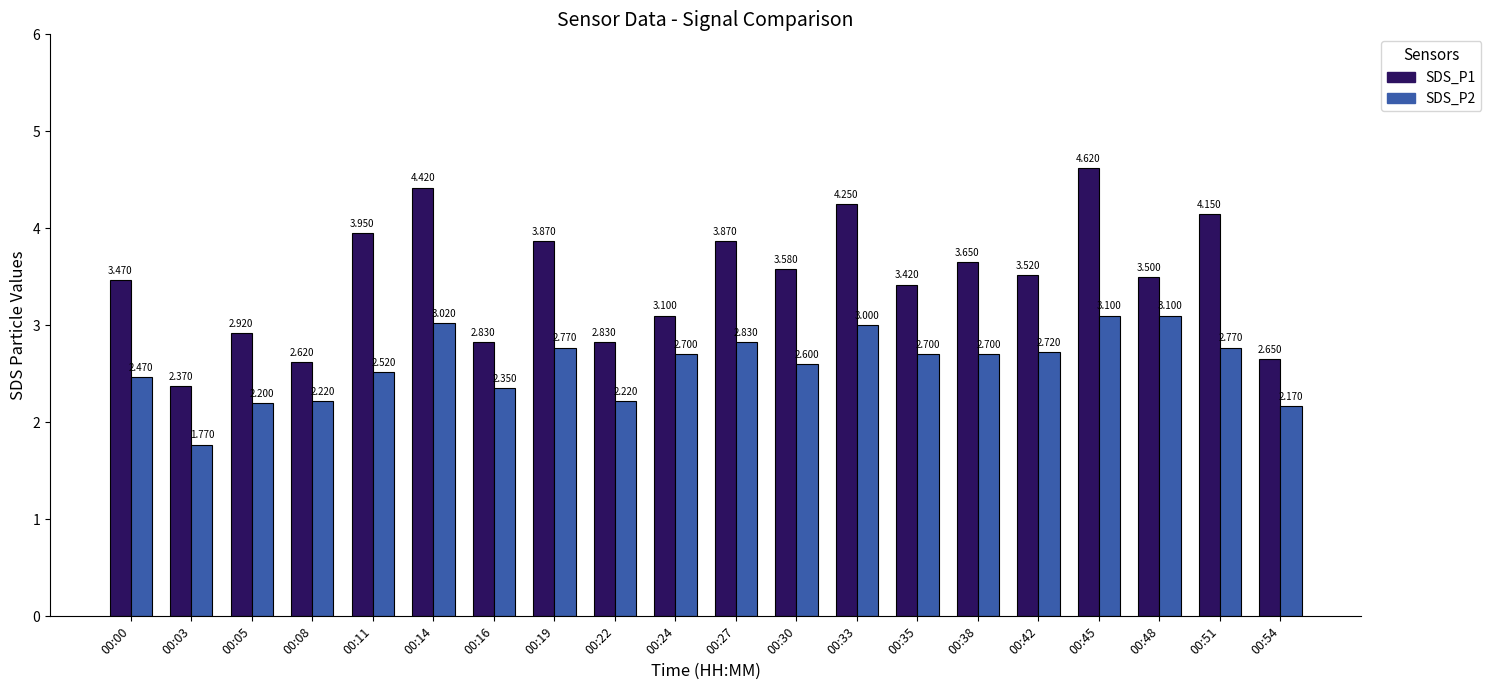

Is it true that SDS_P2 equals 4.8 at 00:24?

False